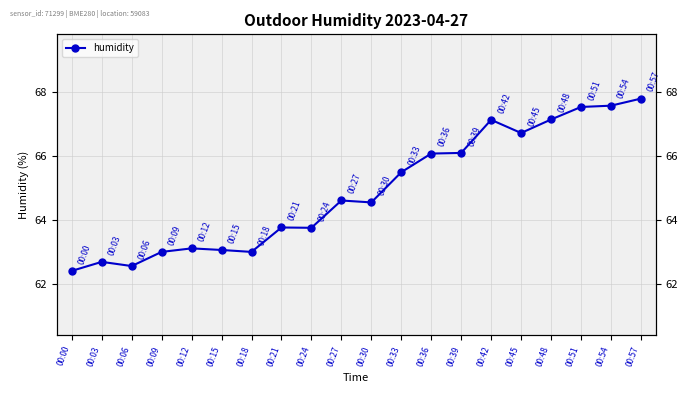

Rank the categories by value from lowest to highest.

00:00, 00:06, 00:03, 00:09, 00:18, 00:15, 00:12, 00:24, 00:21, 00:30, 00:27, 00:33, 00:36, 00:39, 00:45, 00:42, 00:48, 00:51, 00:54, 00:57